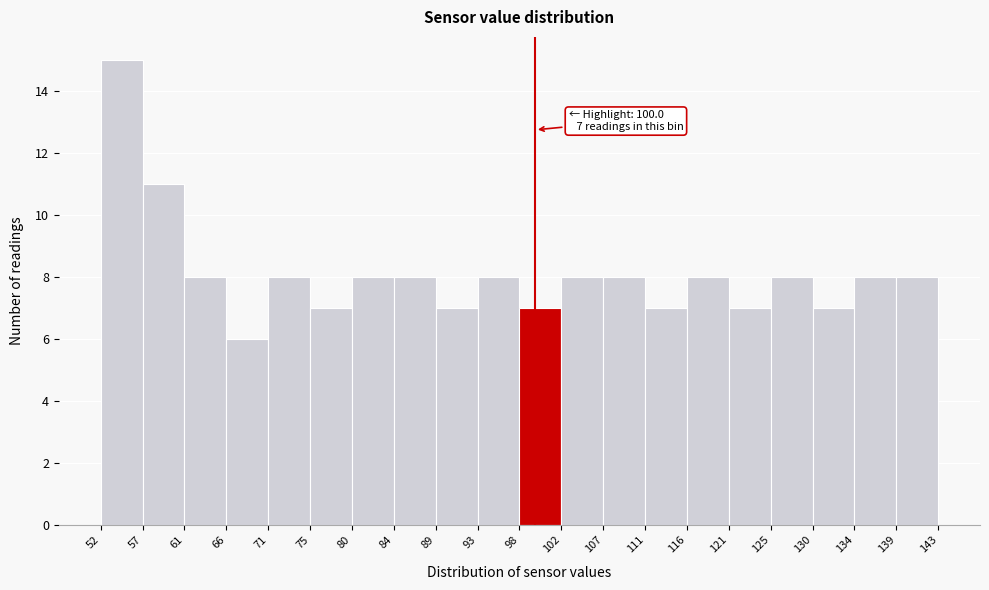

Which range on the x-axis has the tallest bar?

52 to 57